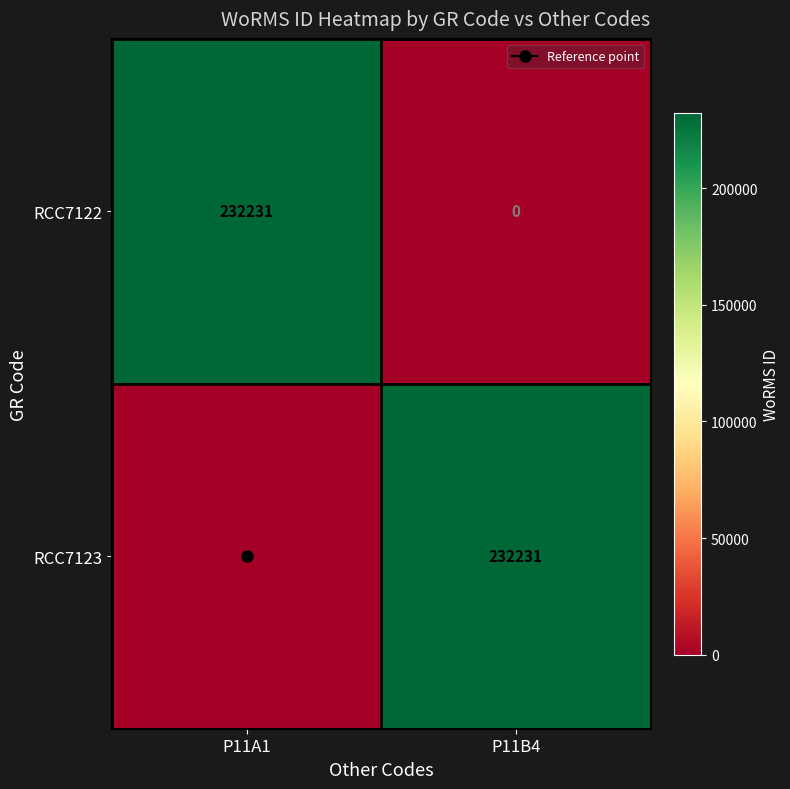

Where is RCC7122 nearest to the value 116115?

P11B4